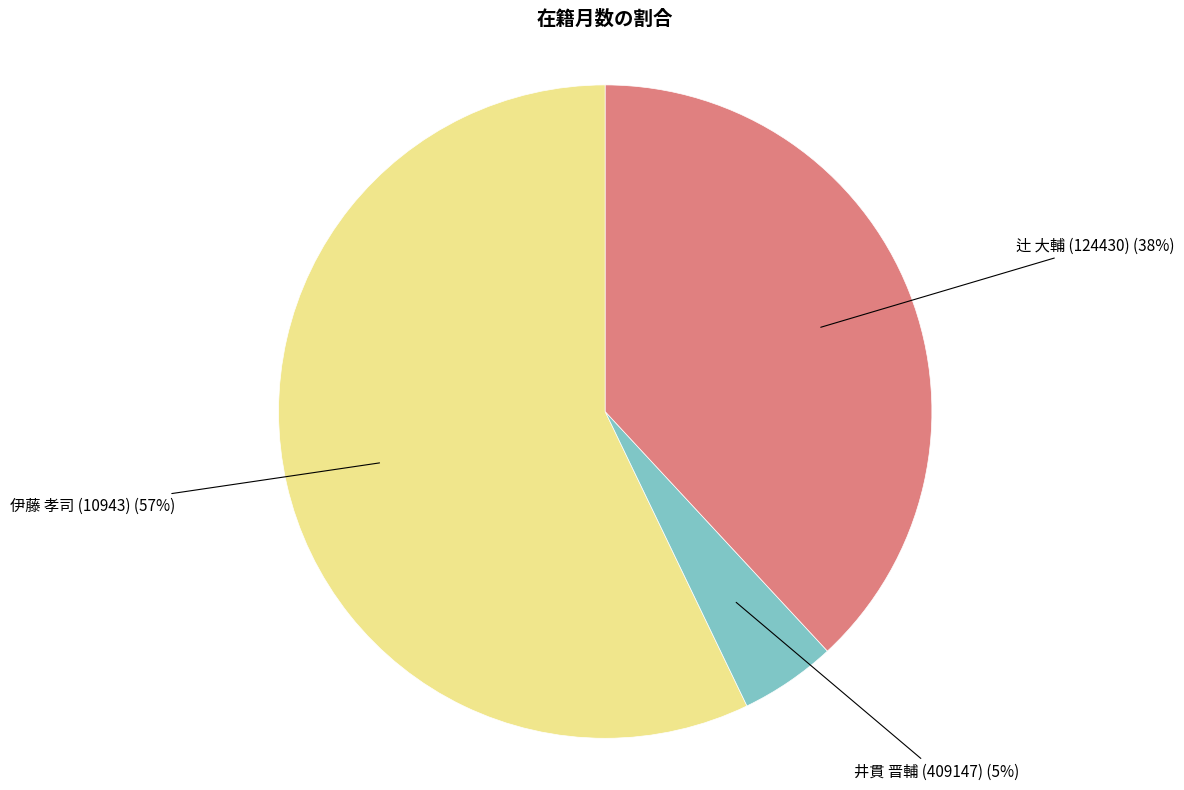

What percentage is the 辻 大輔 (124430) slice, to the nearest percent?

38%